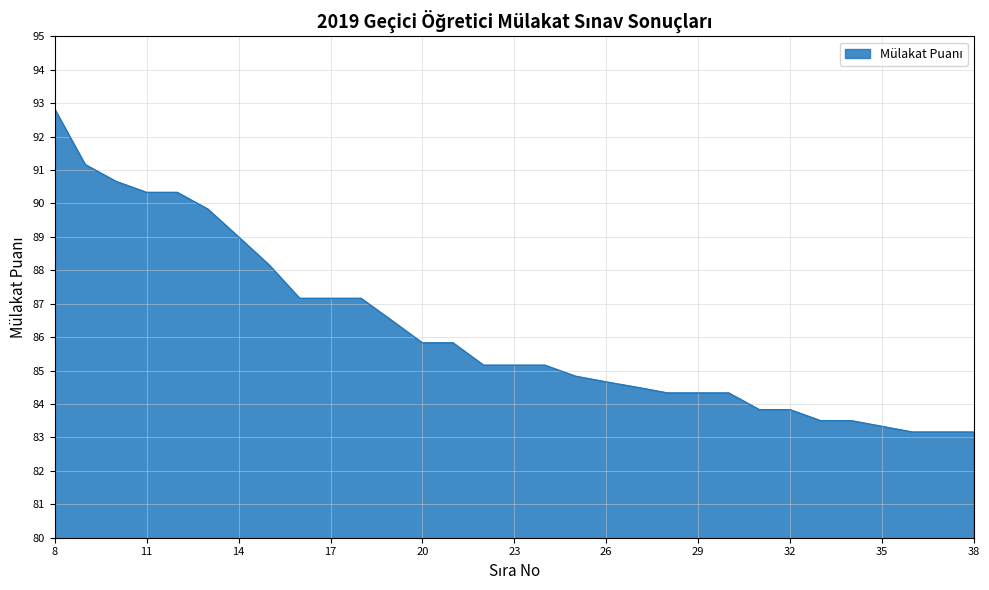

What is the greatest value displayed?

92.8